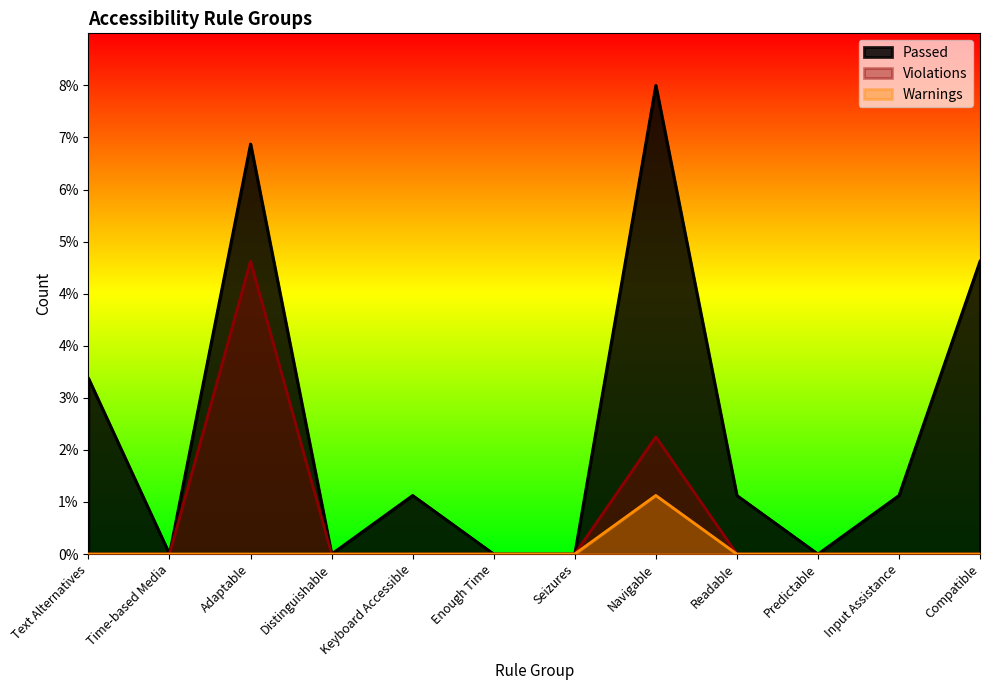

True or false: Passed and Violations cross at least once.

False